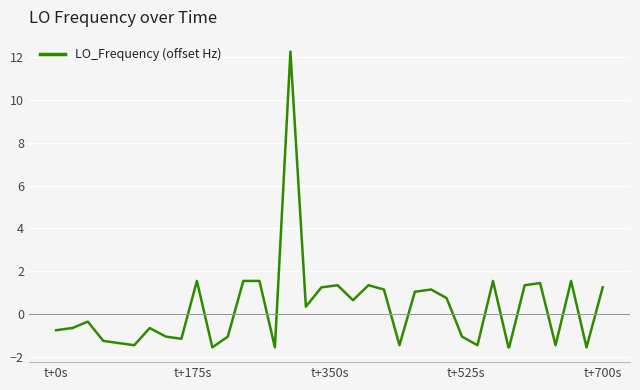

What is the difference between the maximum and minimum values?

13.8